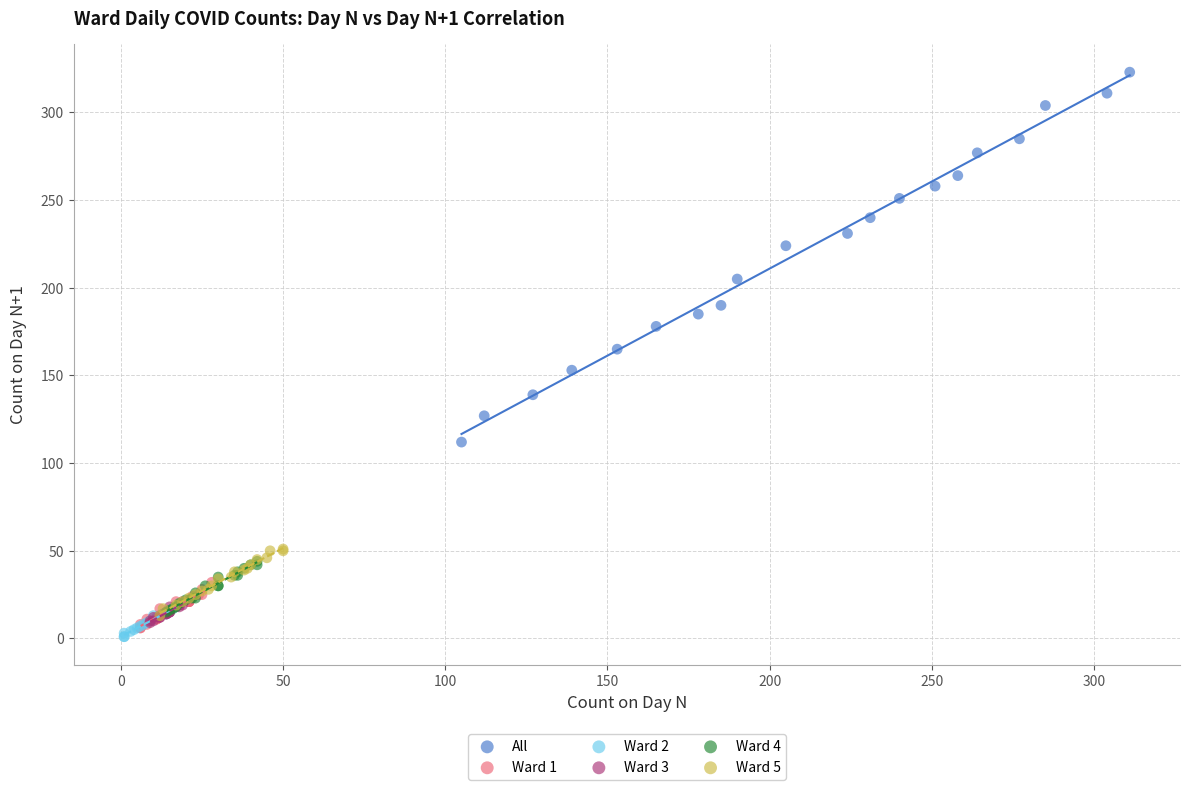

Which series has the widest spread of Y values?

All